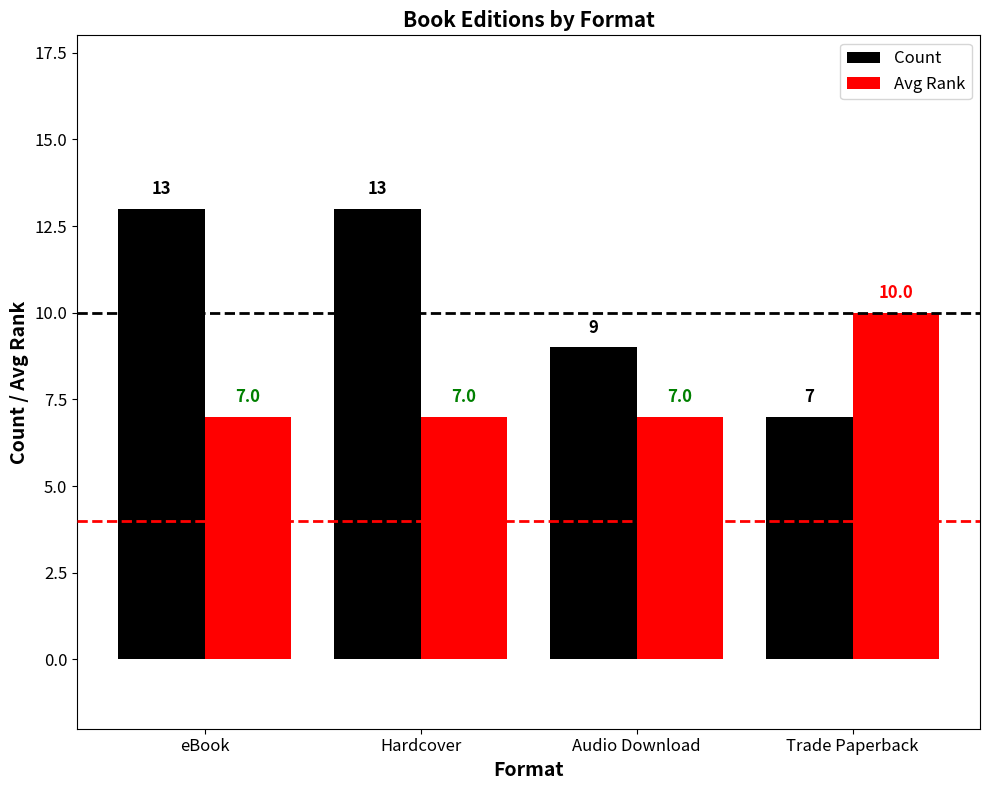

What is the difference between the second highest and second lowest values in the Count series?

4